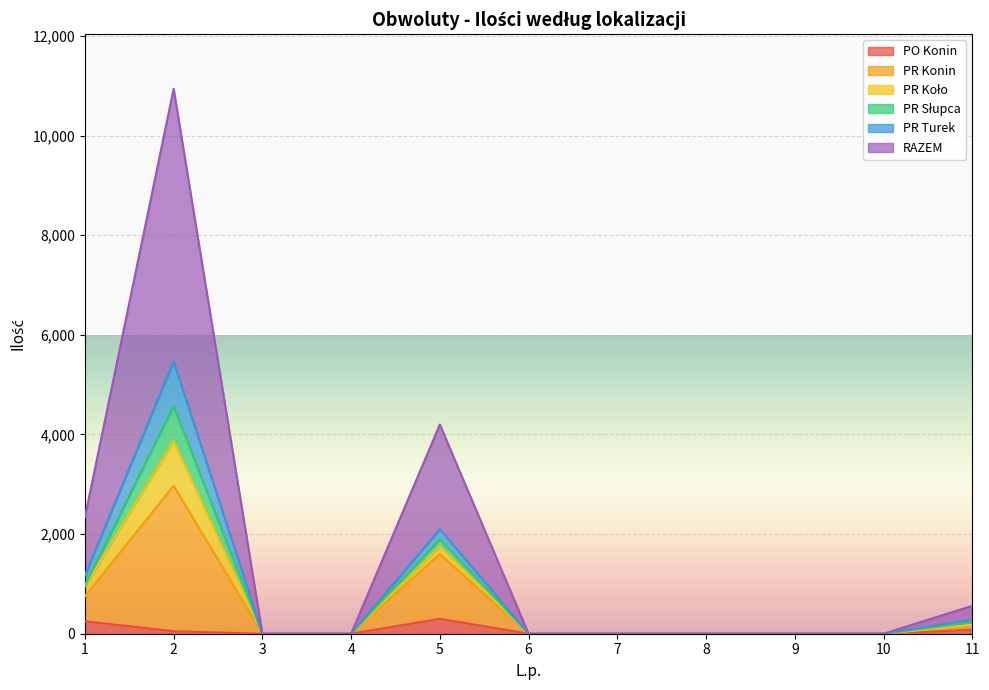

How many positive values does the RAZEM series have?

4